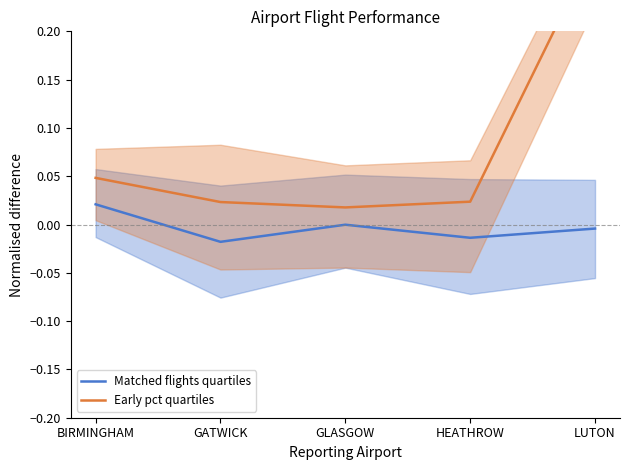

Is the value of Matched flights quartiles at GATWICK greater than the value of Early pct quartiles at BIRMINGHAM?

No